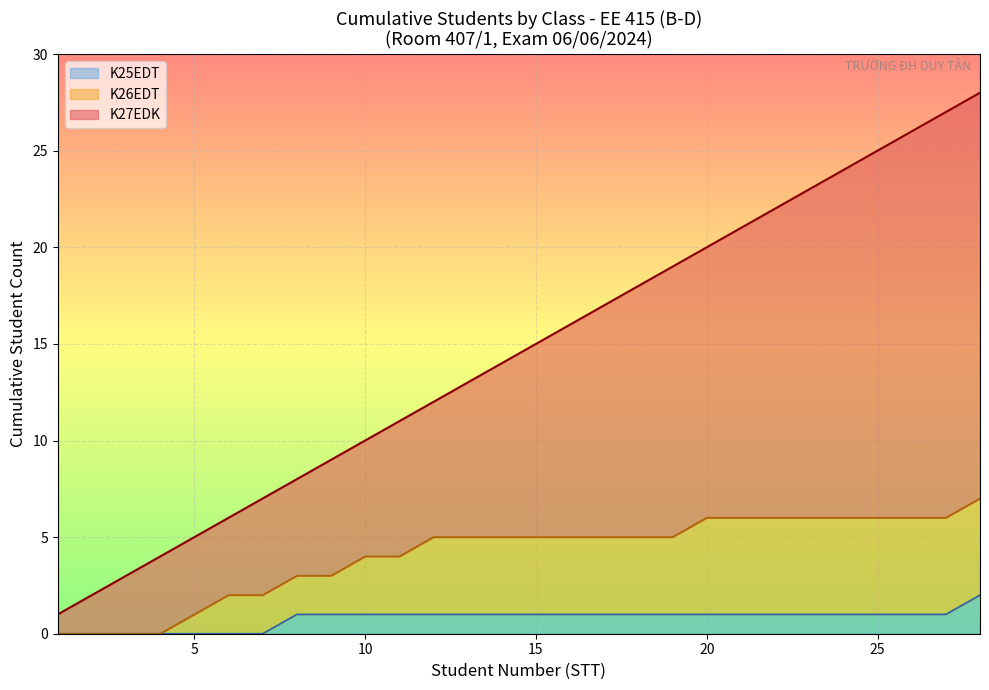

Does the chart display data point markers on the line(s)?

No